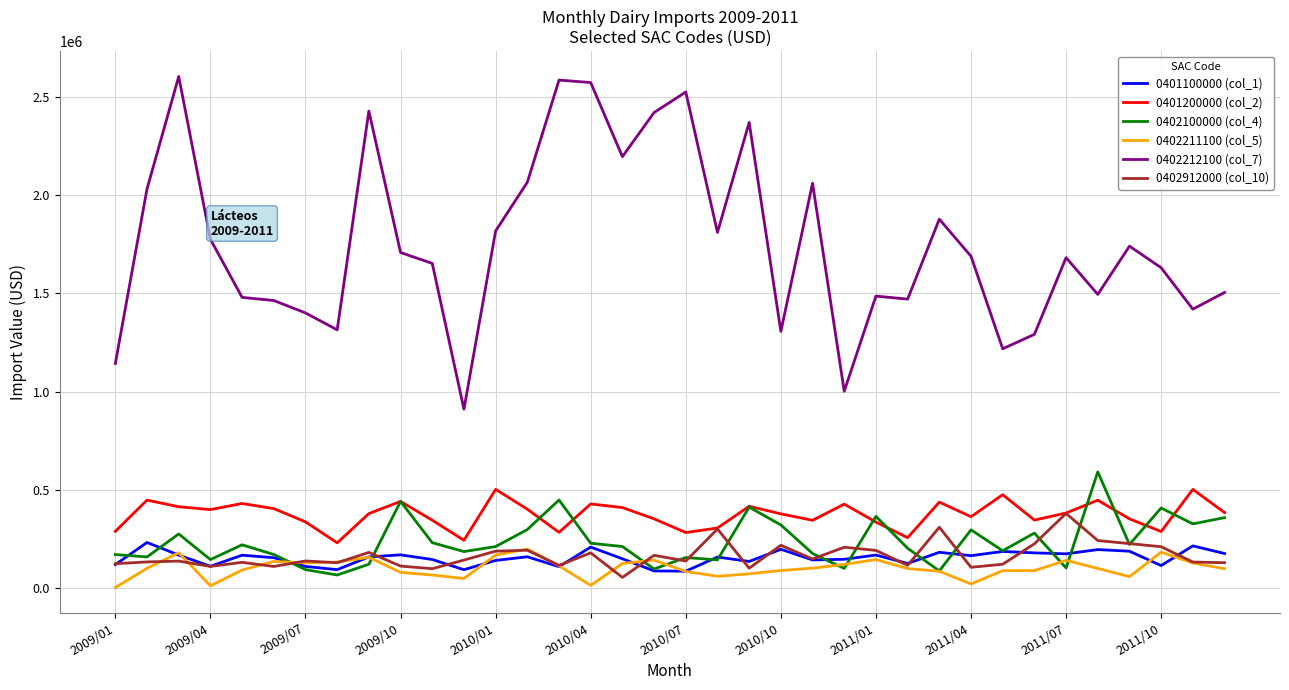

Which series has the widest spread of values?

0402212100 (col_7)